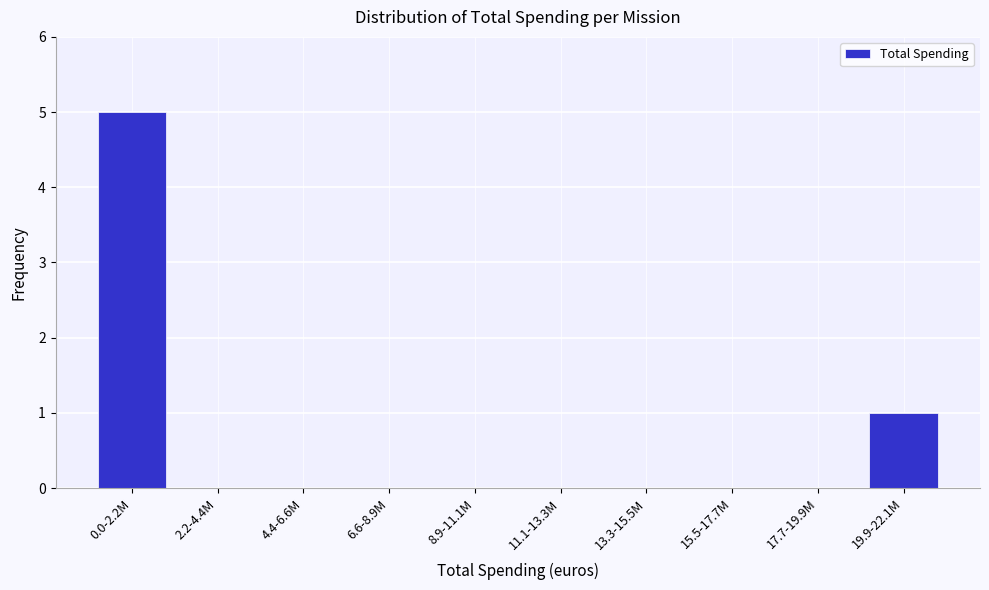

Reading left to right, what are all the values shown in this chart?

0.0-2.2M=5	2.2-4.4M=0	4.4-6.6M=0	6.6-8.9M=0	8.9-11.1M=0	11.1-13.3M=0	13.3-15.5M=0	15.5-17.7M=0	17.7-19.9M=0	19.9-22.1M=1